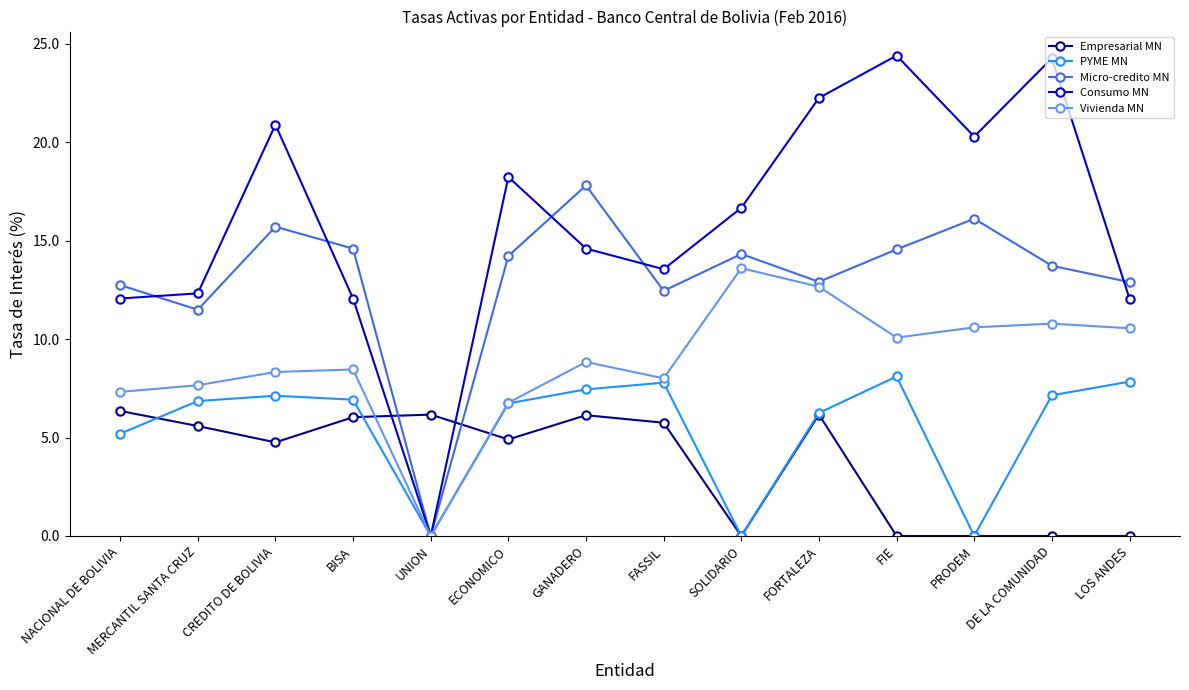

Which series has the largest range (max minus min)?

Consumo MN